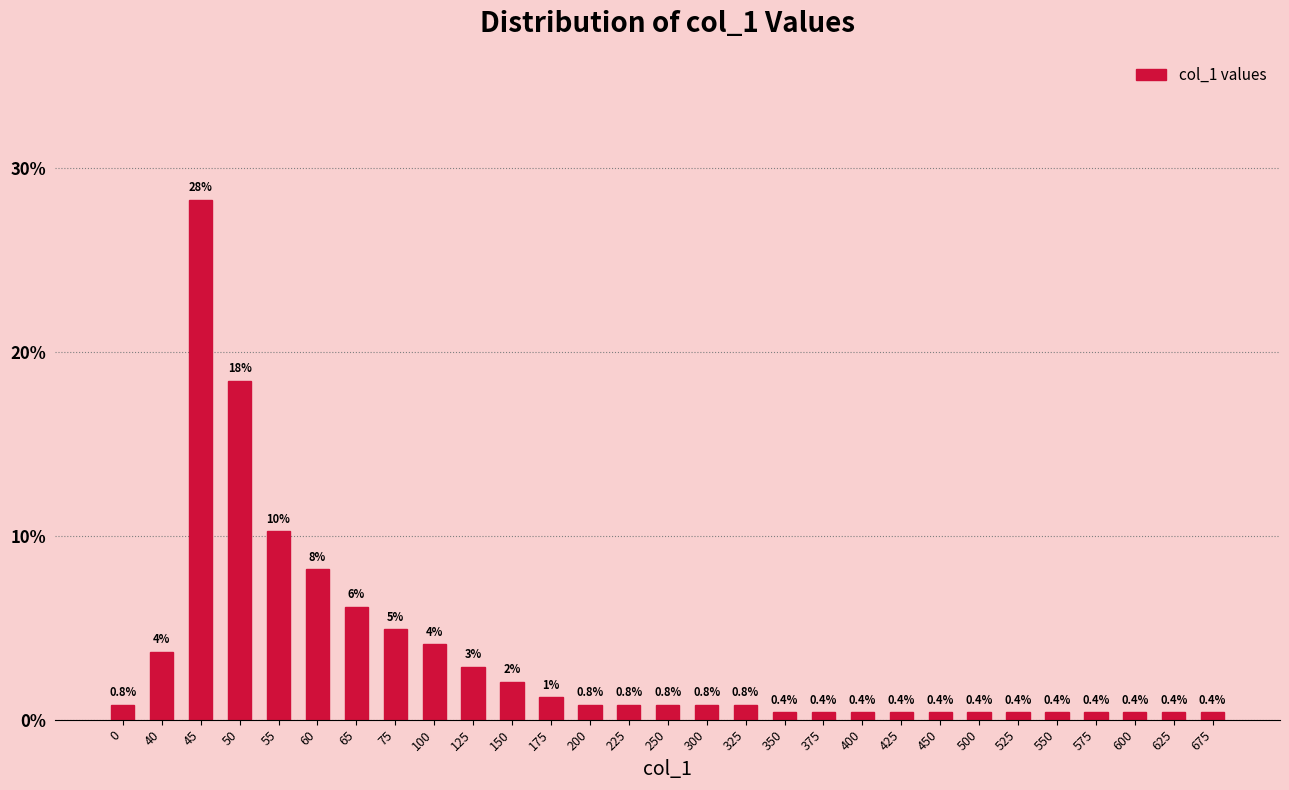

What is the difference between the maximum and minimum values?

27.9